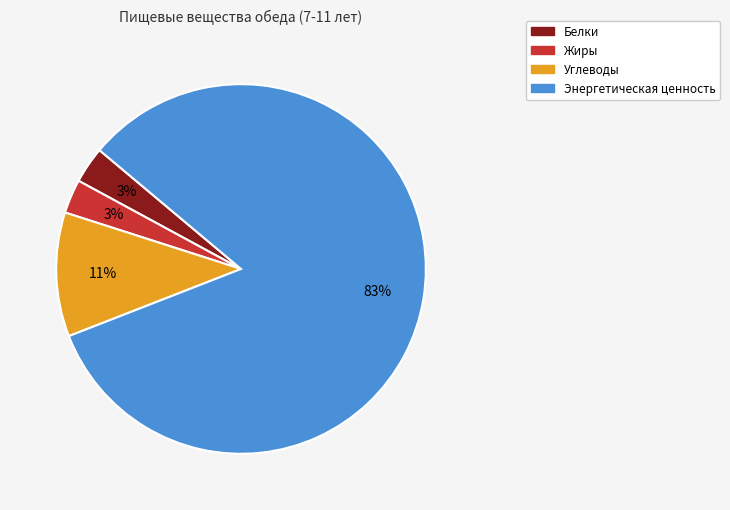

Which slice is the largest?

Энергетическая ценность